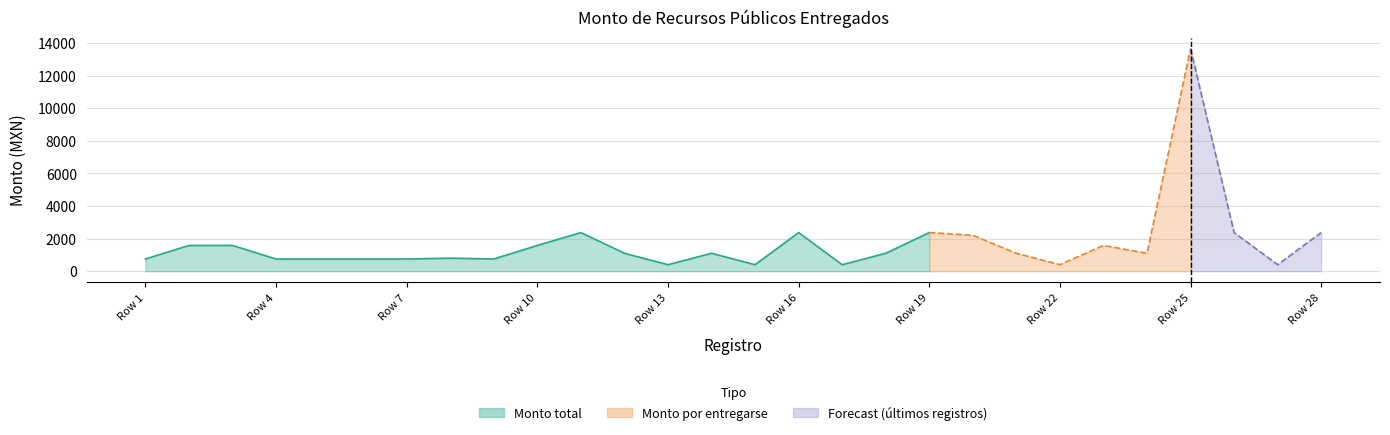

The Monto total series shows 750 at Row 1. True or false?

True